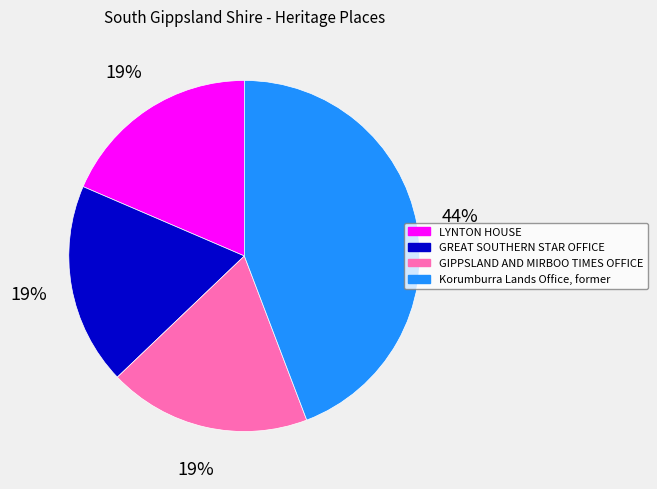

Is there any slice that represents more than half of the pie?

No